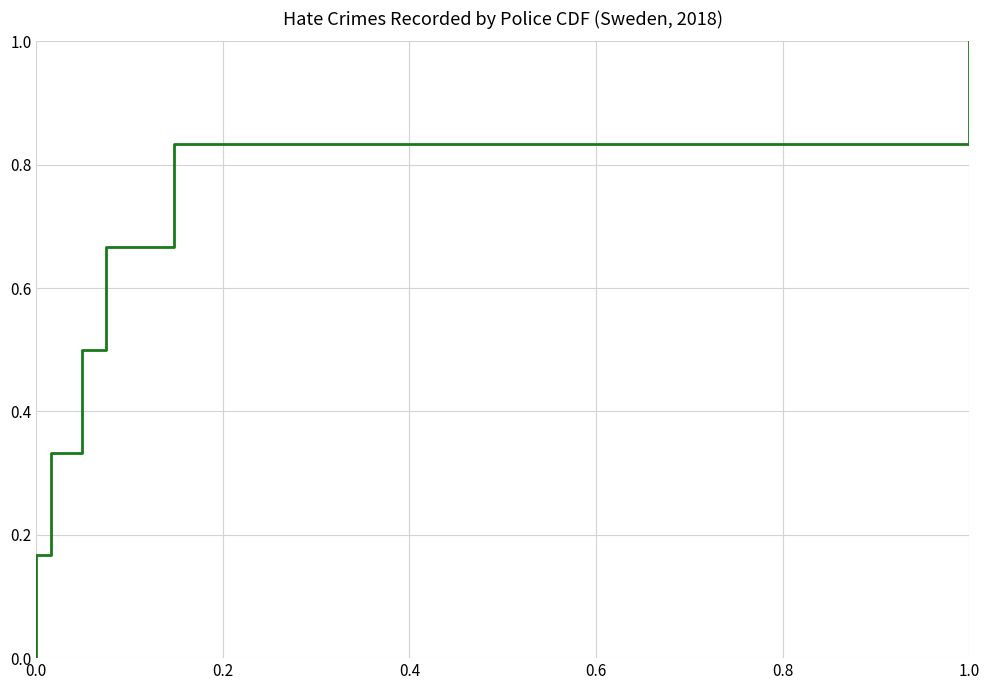

Rank the categories by value from lowest to highest.

0.0, 0.2, 0.4, 0.6, 0.8, 1.0, 6